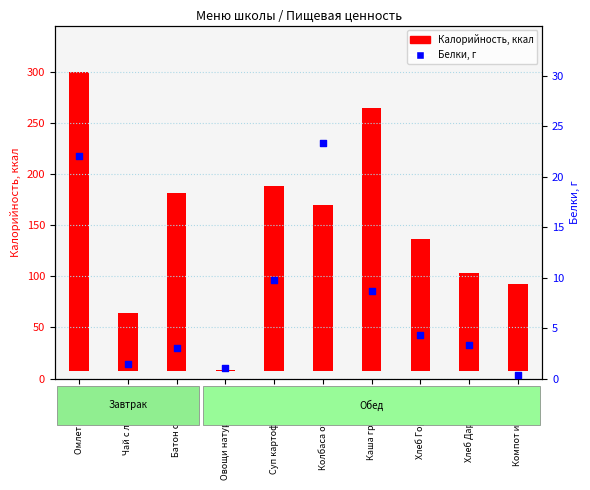

Approximately how many times larger is the value at Компот из изюма compared to Овощи натуральные?

0.3